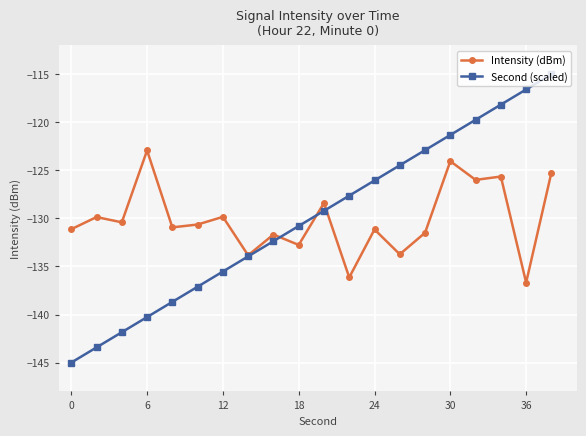

Which series has the widest spread of values?

Second (scaled)